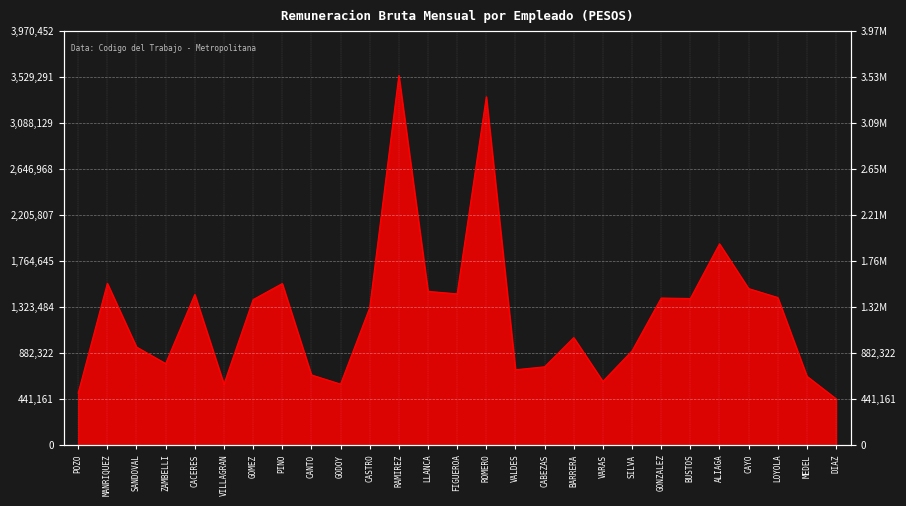

What is the value of the 11th point from the left?

1318699